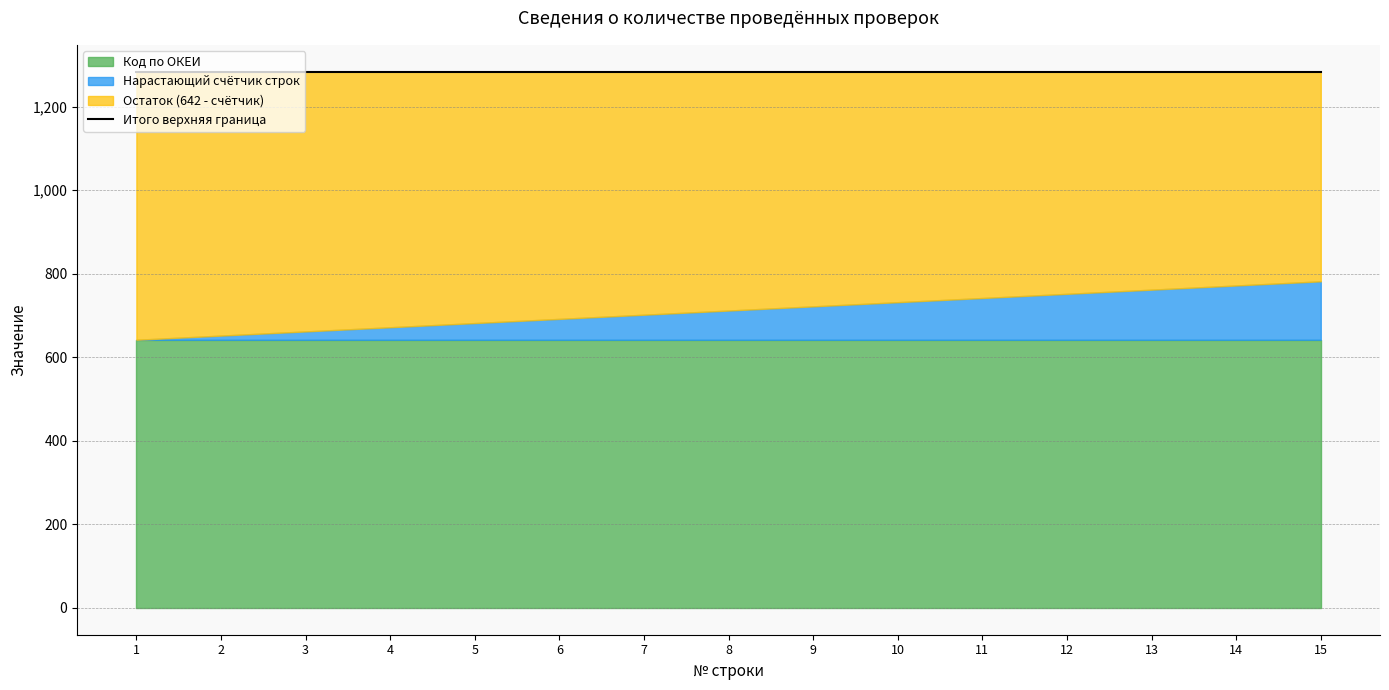

Where is Код по ОКЕИ nearest to the value 642?

1